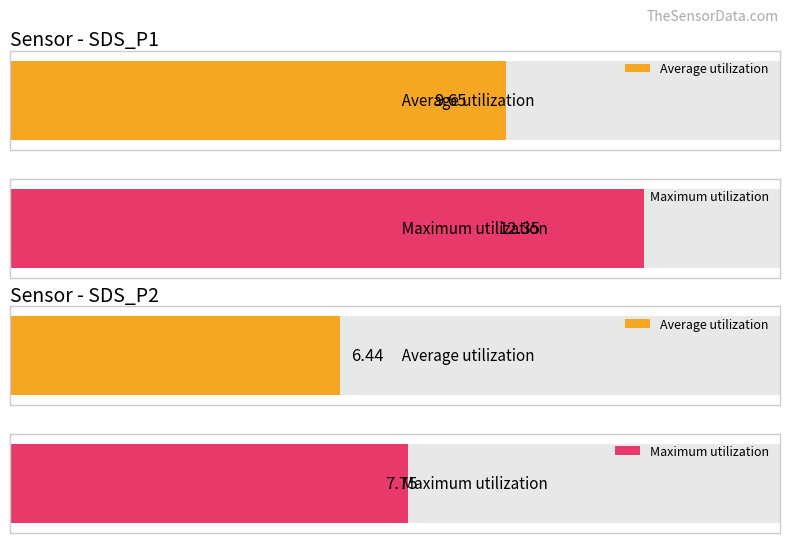

True or false: SDS_P2 has a value of 3.5 at 00:10.

False